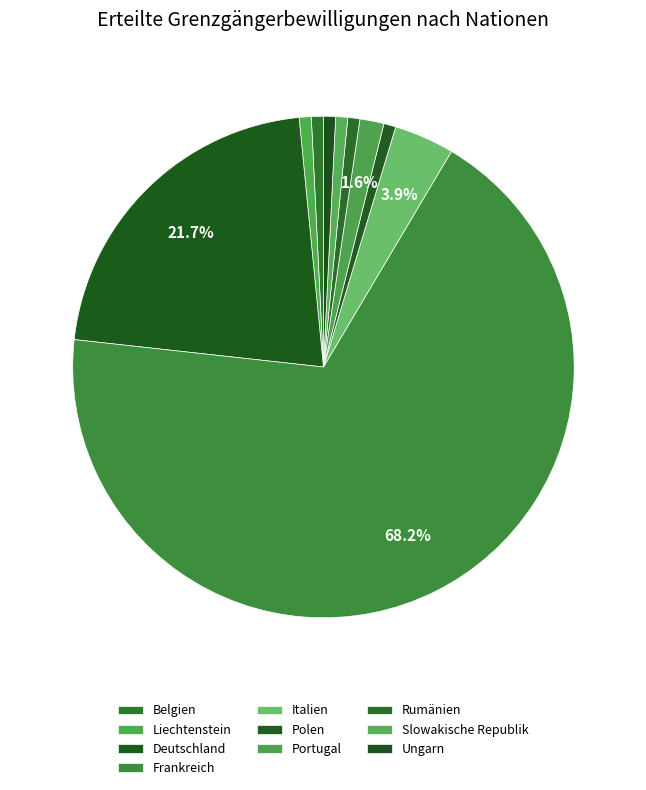

Rank the categories by value from lowest to highest.

Belgien, Liechtenstein, Polen, Rumänien, Slowakische Republik, Ungarn, Portugal, Italien, Deutschland, Frankreich